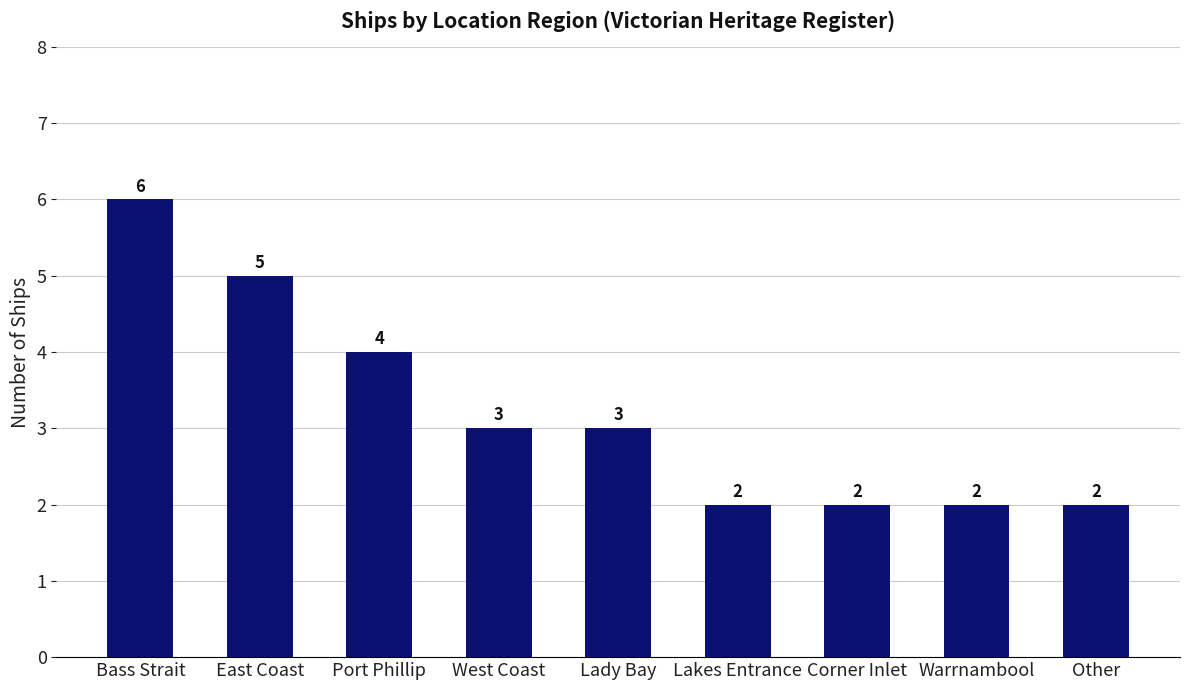

Count the number of categories in the chart.

9